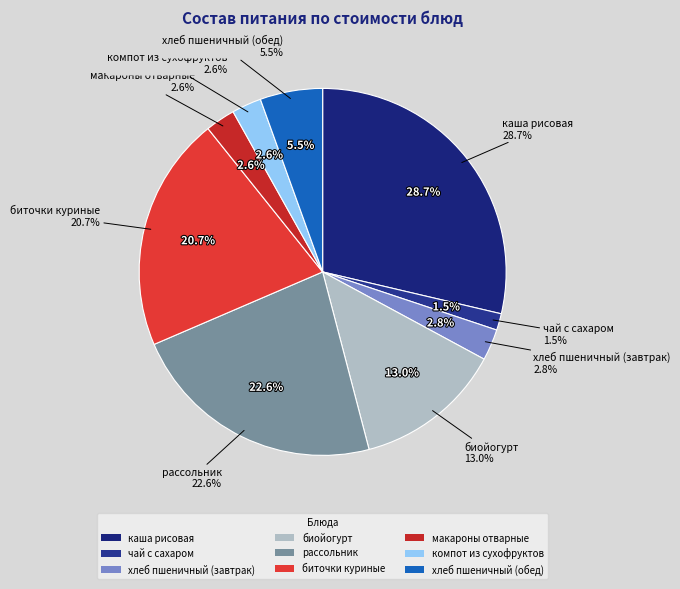

What percentage do чай с сахаром and биточки куриные together represent?

22.2%